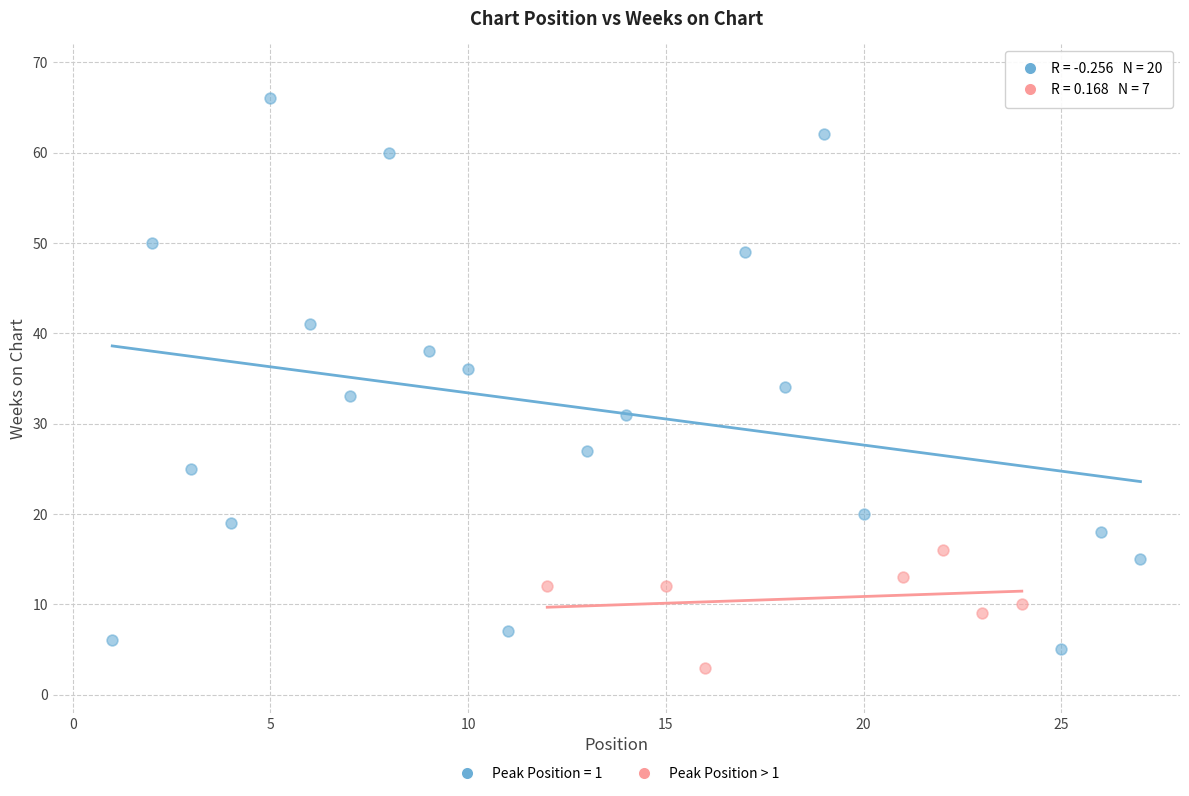

Which series reaches the maximum Y coordinate?

Peak Position = 1